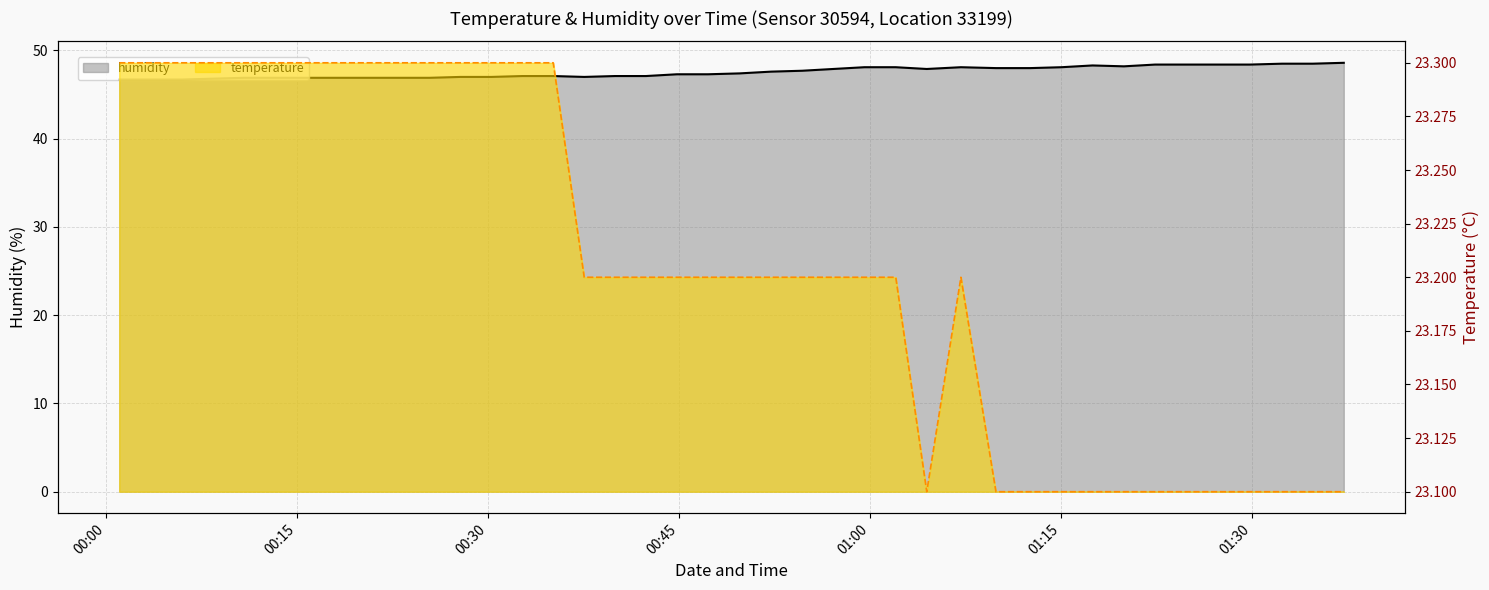

How many interior local valleys does the humidity series have?

3